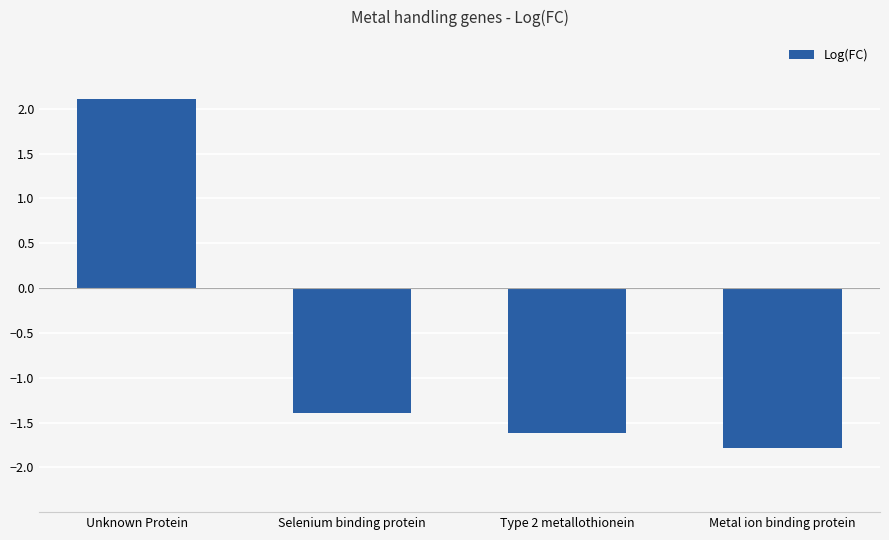

At which category does the chart reach its minimum across all series?

Metal ion binding protein